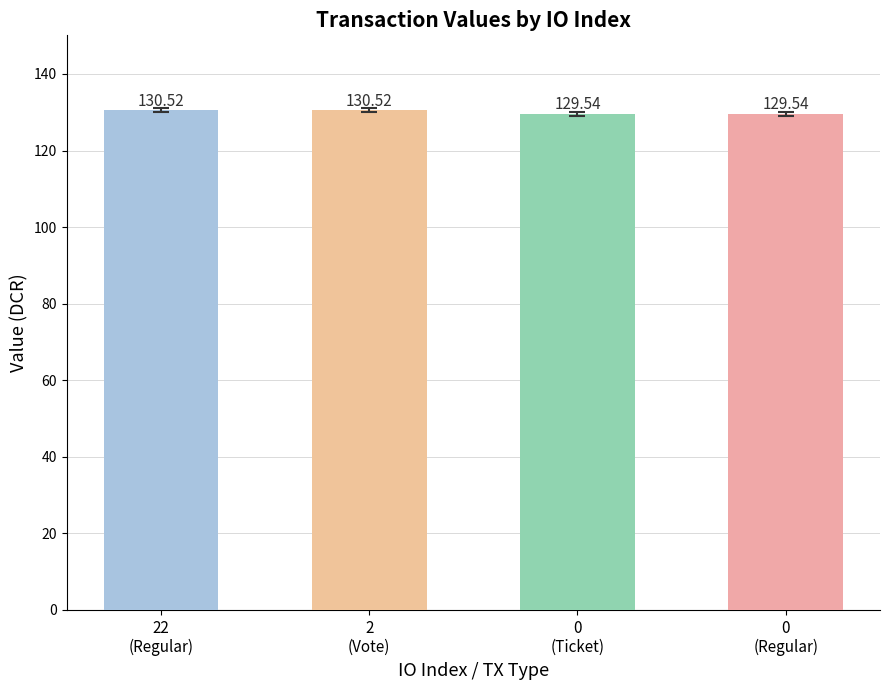

Approximately how many times larger is the value at 2
(Vote) compared to 0
(Regular)?

1.0